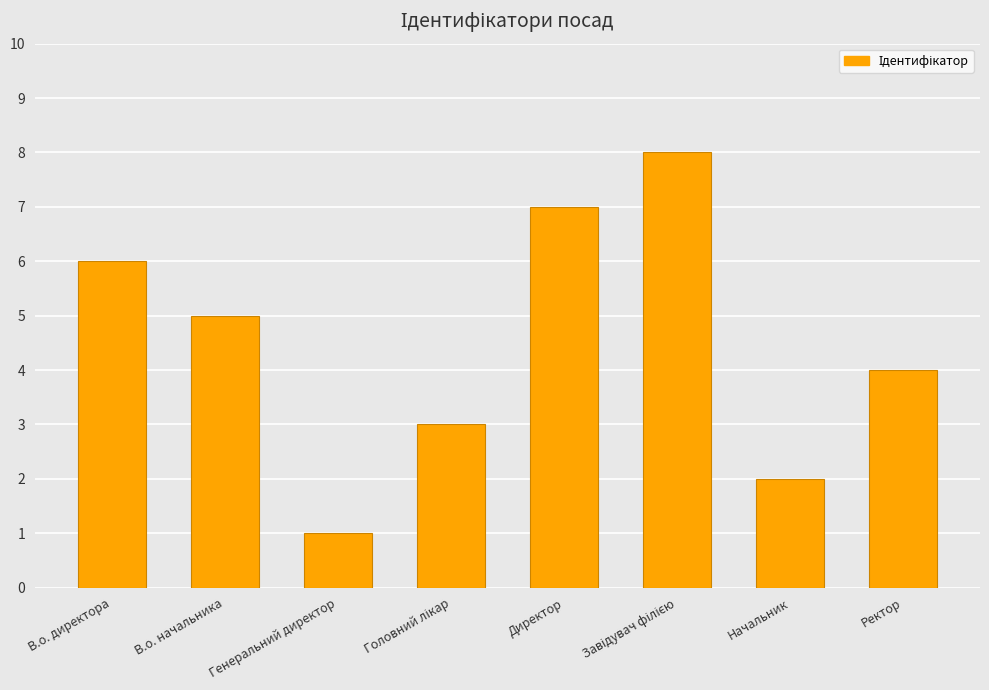

What position from the left is В.о. директора?

1